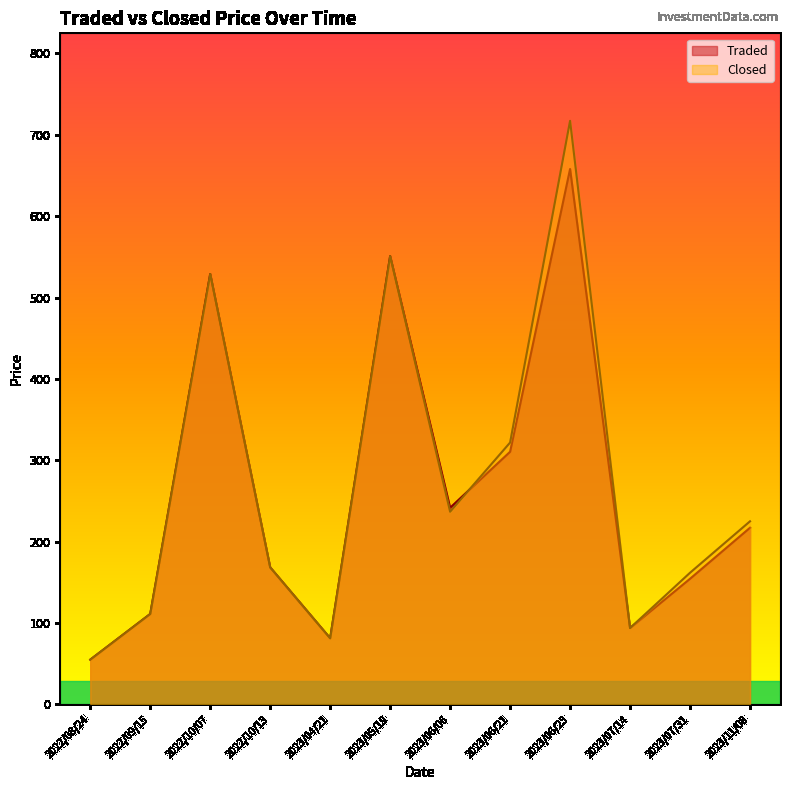

True or false: Closed has a value of 172.6 at 2022/09/15.

False